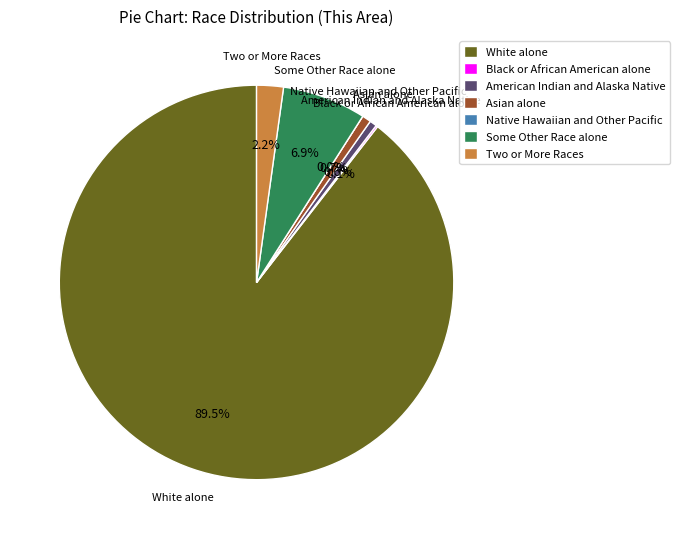

Does White alone represent more than half of the total?

Yes